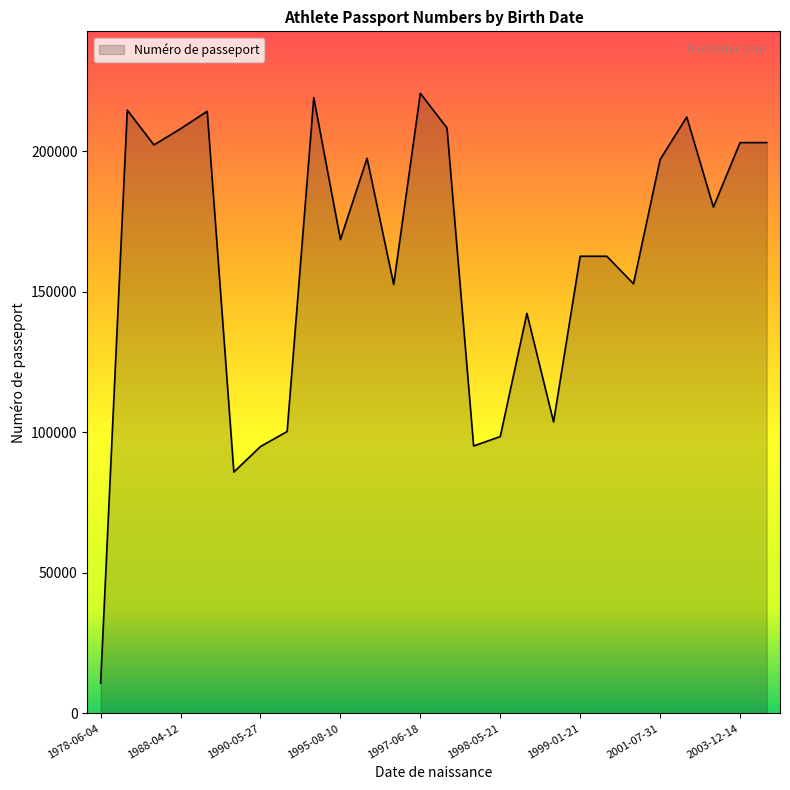

What is the difference between the maximum and minimum values?

209829